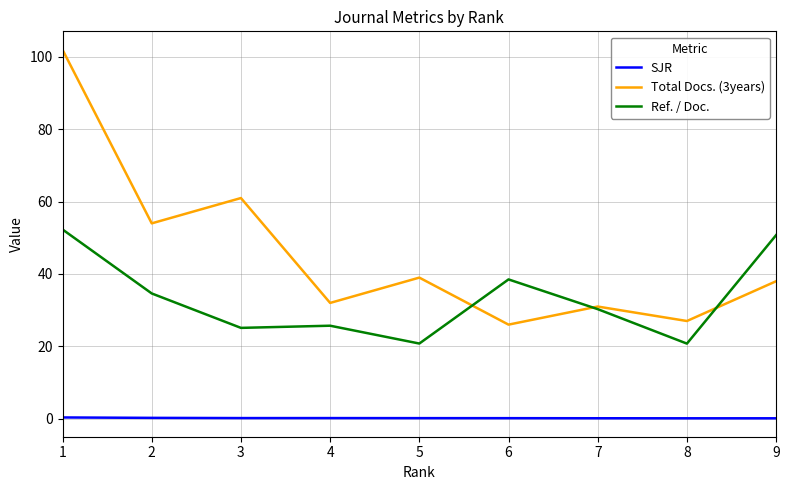

What is the spread (max minus min) of values at 6?

38.4